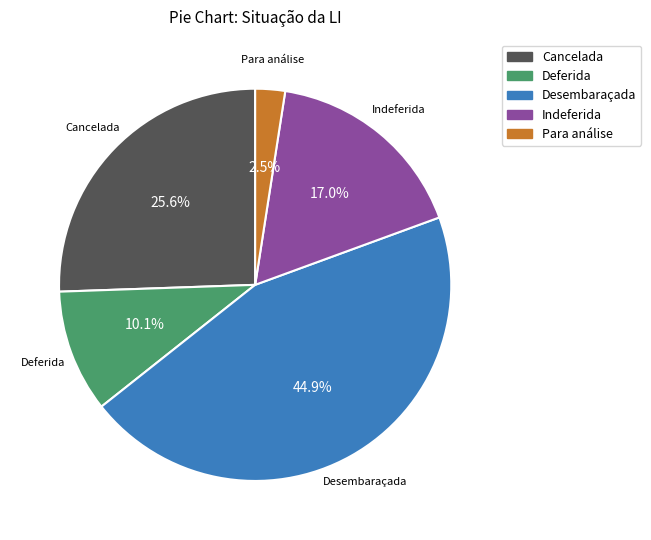

To the nearest percent, what percentage of the pie is Cancelada?

26%